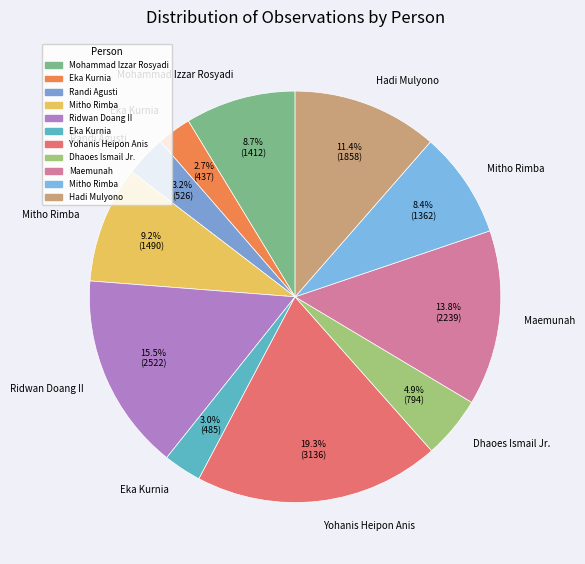

How many segments does this pie chart have?

11